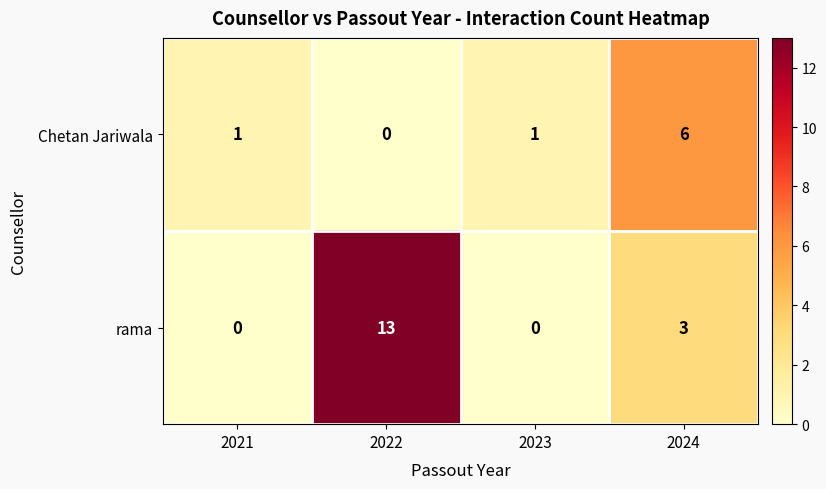

Rank the series by their maximum value, from highest to lowest.

rama, Chetan Jariwala